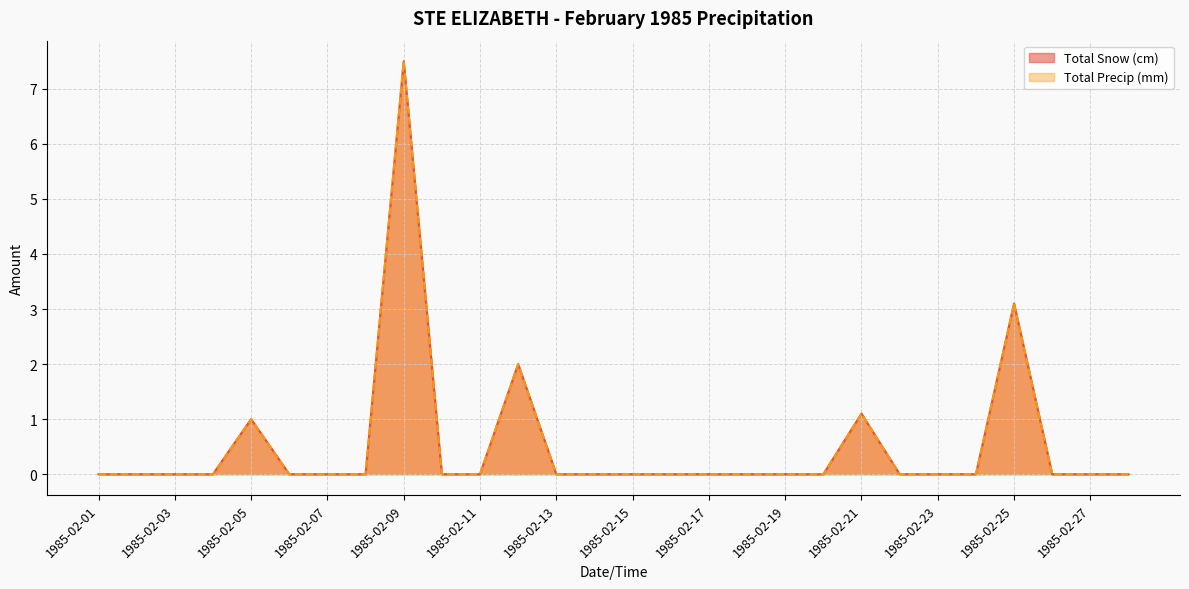

What are all the series names shown in the legend?

Total Snow (cm), Total Precip (mm)